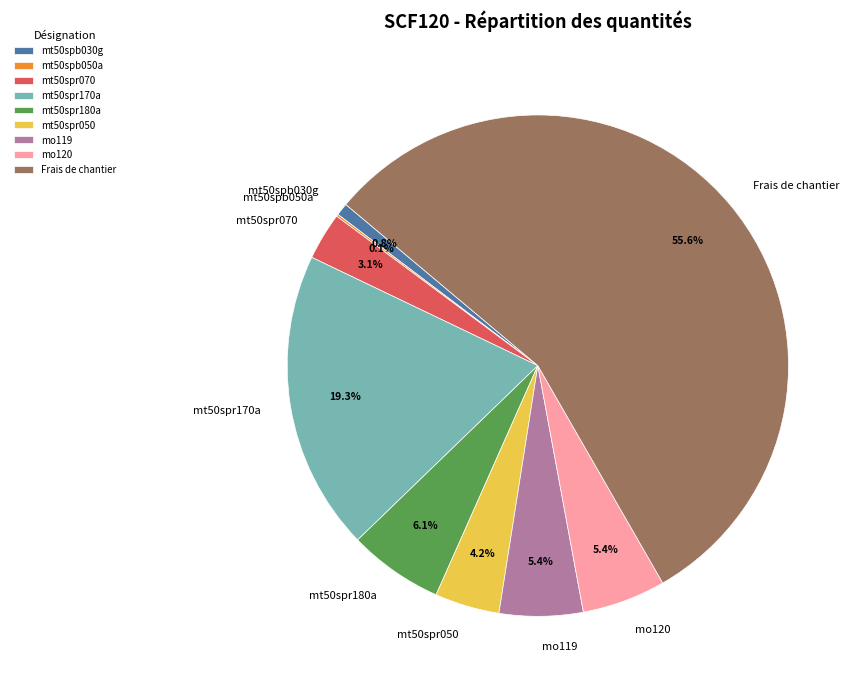

Which category has the biggest portion of the pie?

Frais de chantier